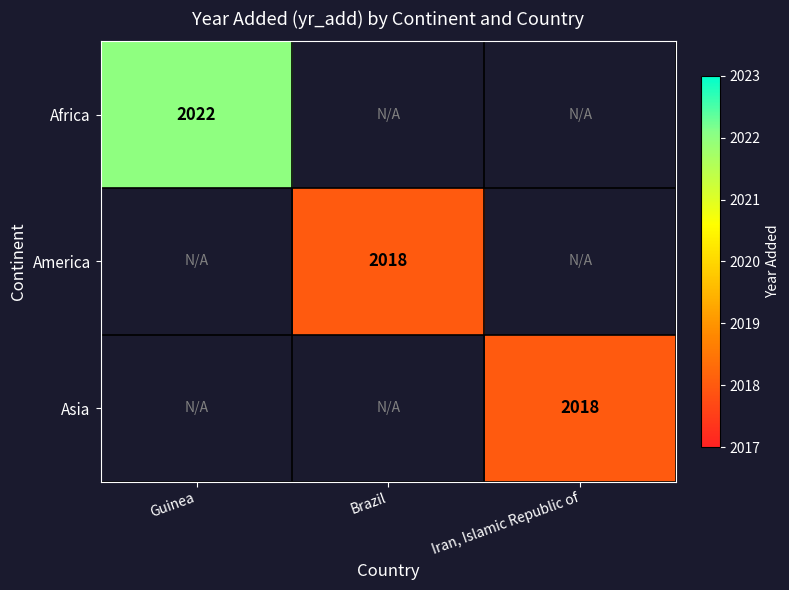

True or false: Asia has a value of 745 at Iran, Islamic Republic of.

False